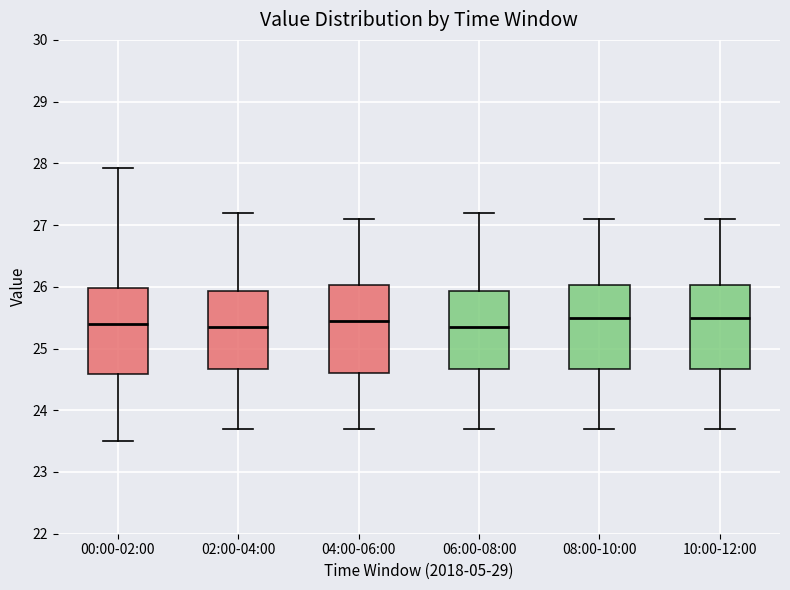

Where is the upper edge of the box for 06:00-08:00 on the y-axis? The values are not printed on the chart, so give them approximately, as read against the axis.

25.9